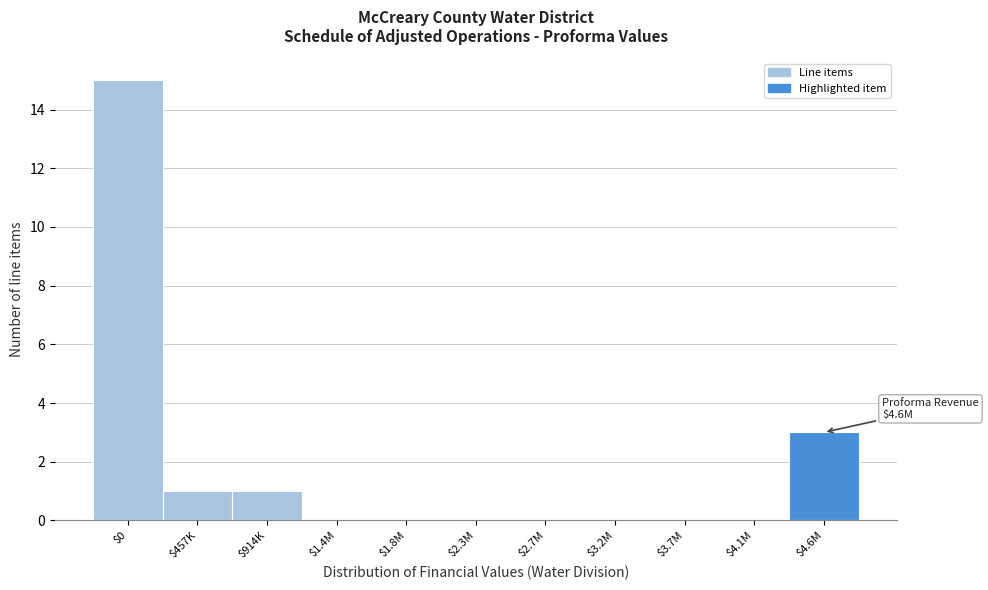

What is the sum of all values?

20